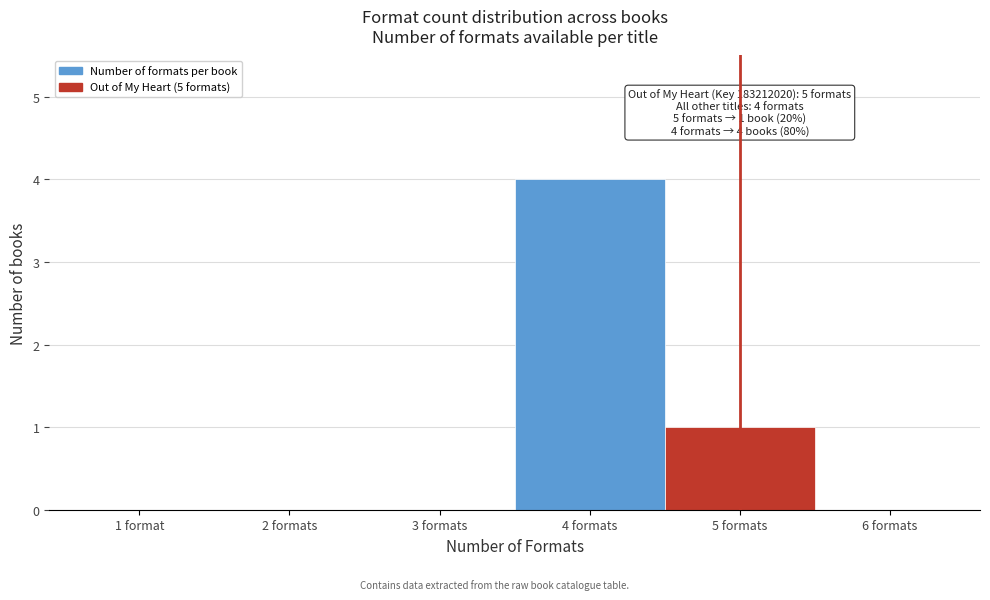

Reading left to right, list all the values displayed in this chart.

1 format=0	2 formats=0	3 formats=0	4 formats=4	5 formats=1	6 formats=0